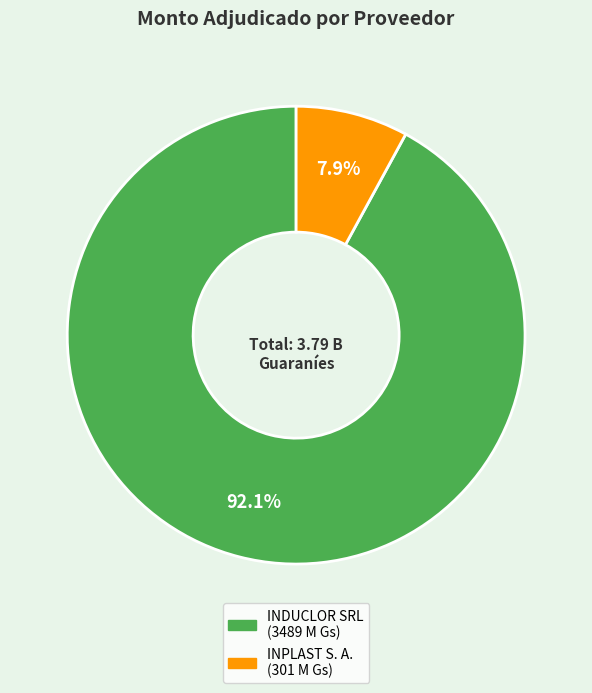

Count the number of slices in the pie.

2